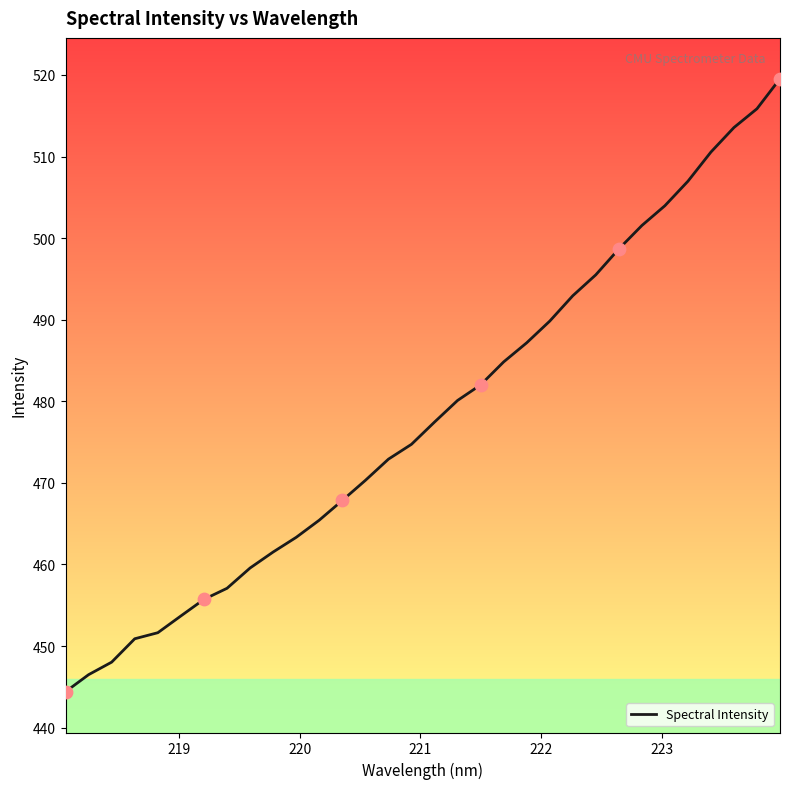

What is the difference between the maximum and minimum values?

75.1